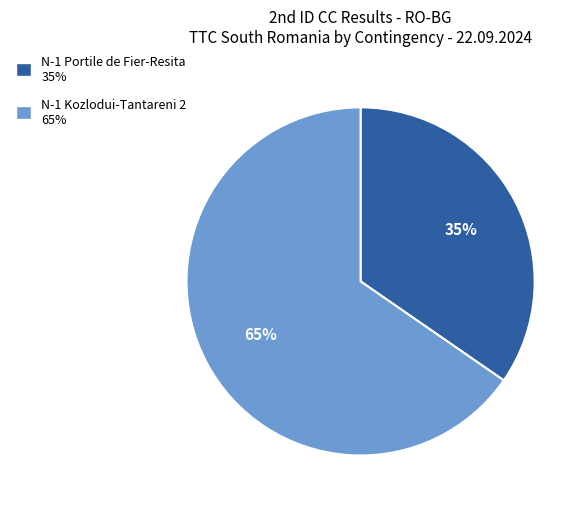

Approximately how many times larger is the value at N-1 Portile de Fier-Resita compared to N-1 Kozlodui-Tantareni 2?

0.5